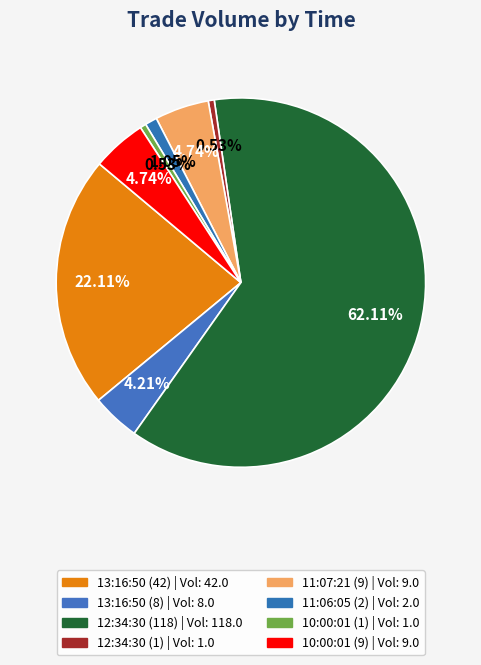

Is it true that 10:00:01 (9) is 5% of the pie?

True